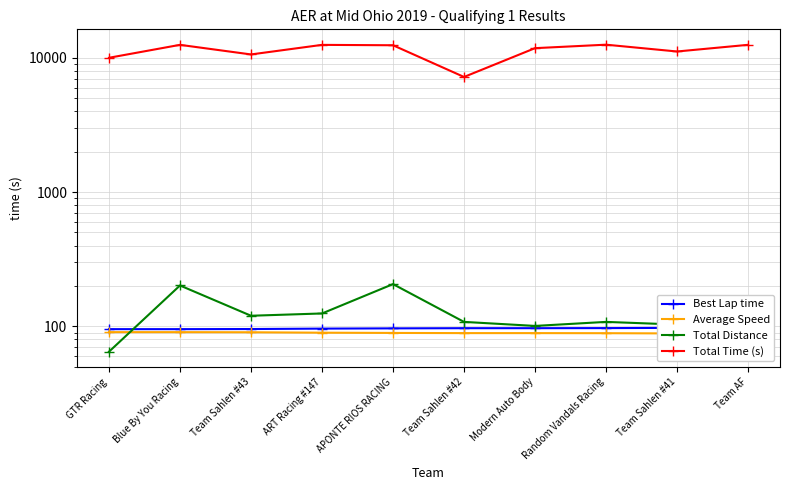

True or false: Total Time (s) and Total Distance intersect in this chart.

False